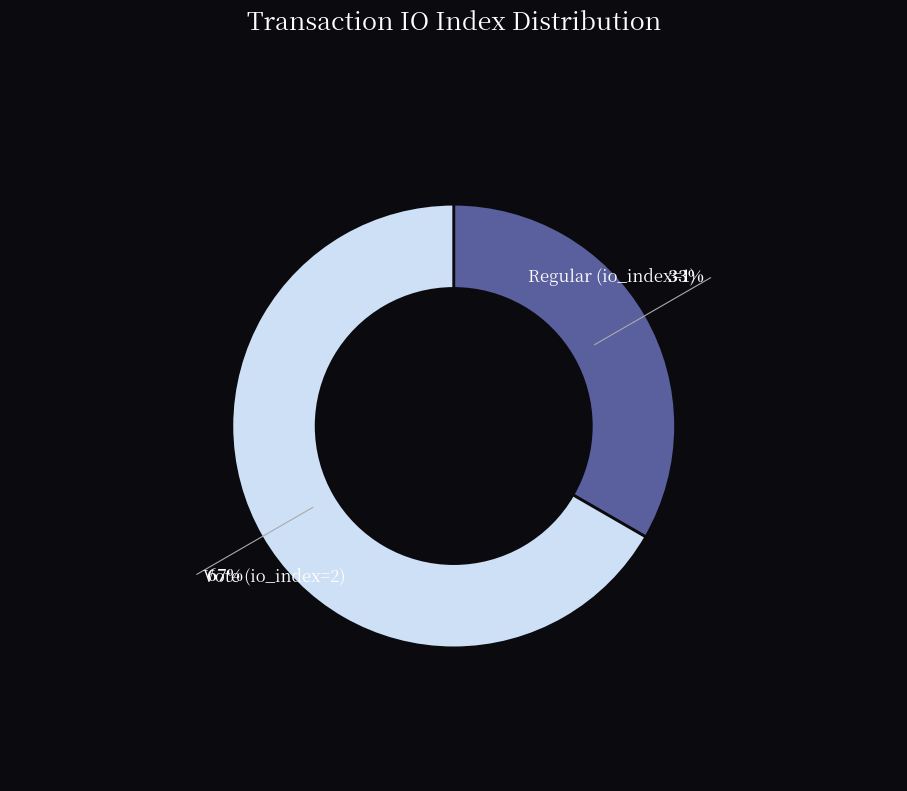

Is there any slice that represents more than half of the pie?

Yes